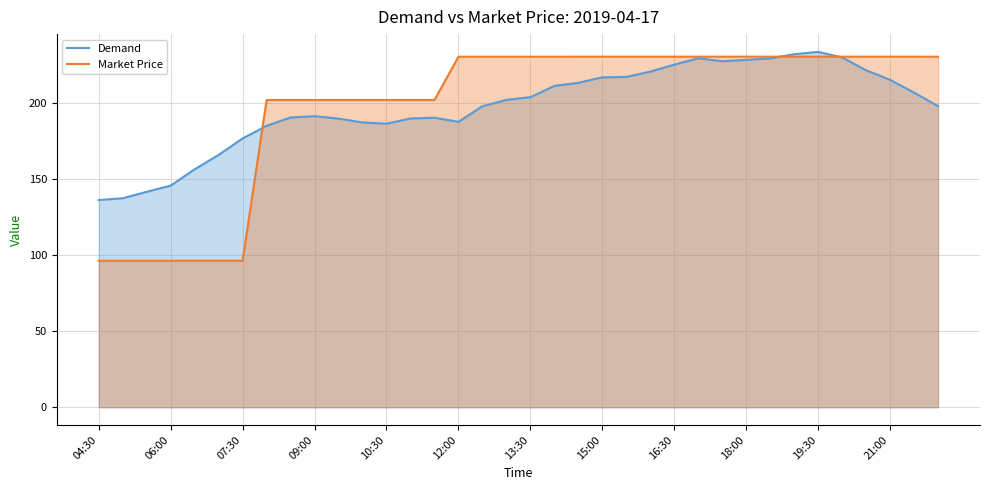

At which label does Market Price first exceed 230?

12:00